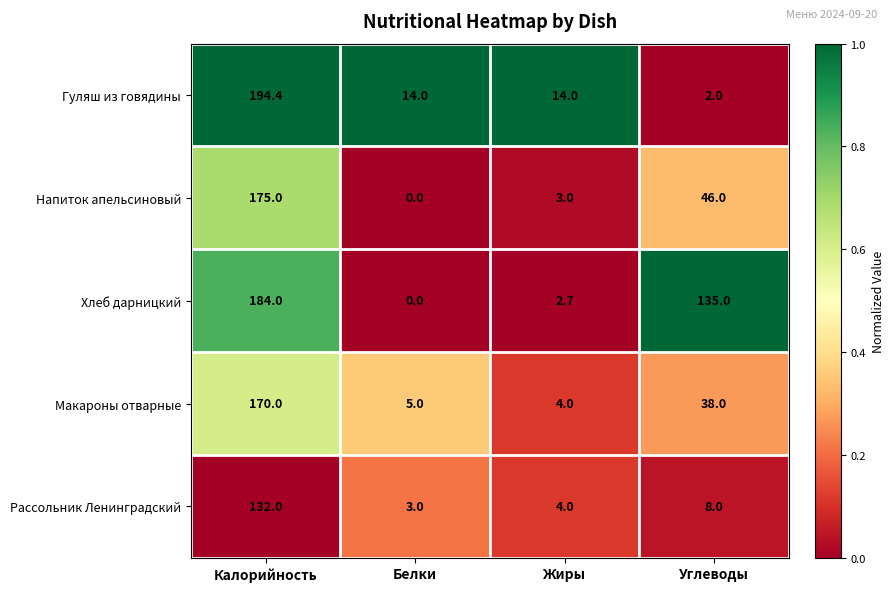

Between Жиры and Углеводы, which series saw the biggest shift?

Хлеб дарницкий